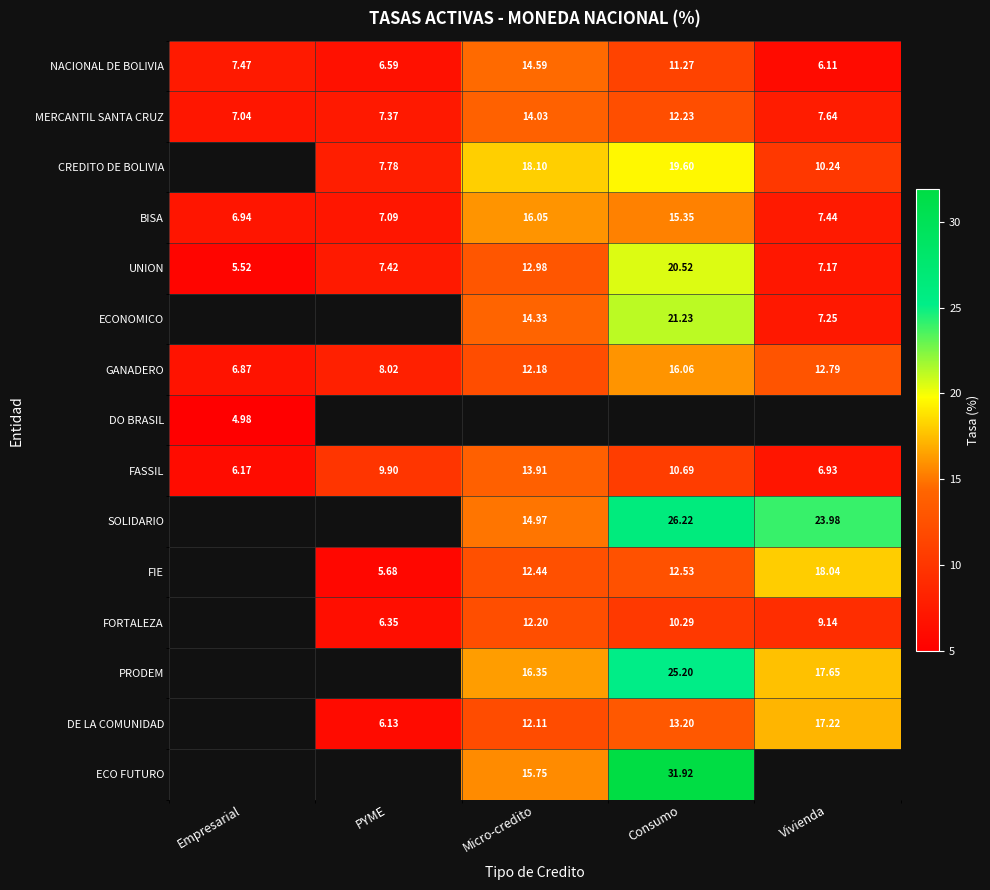

Is the value of FASSIL at Consumo greater than the value of PRODEM at Micro-credito?

No